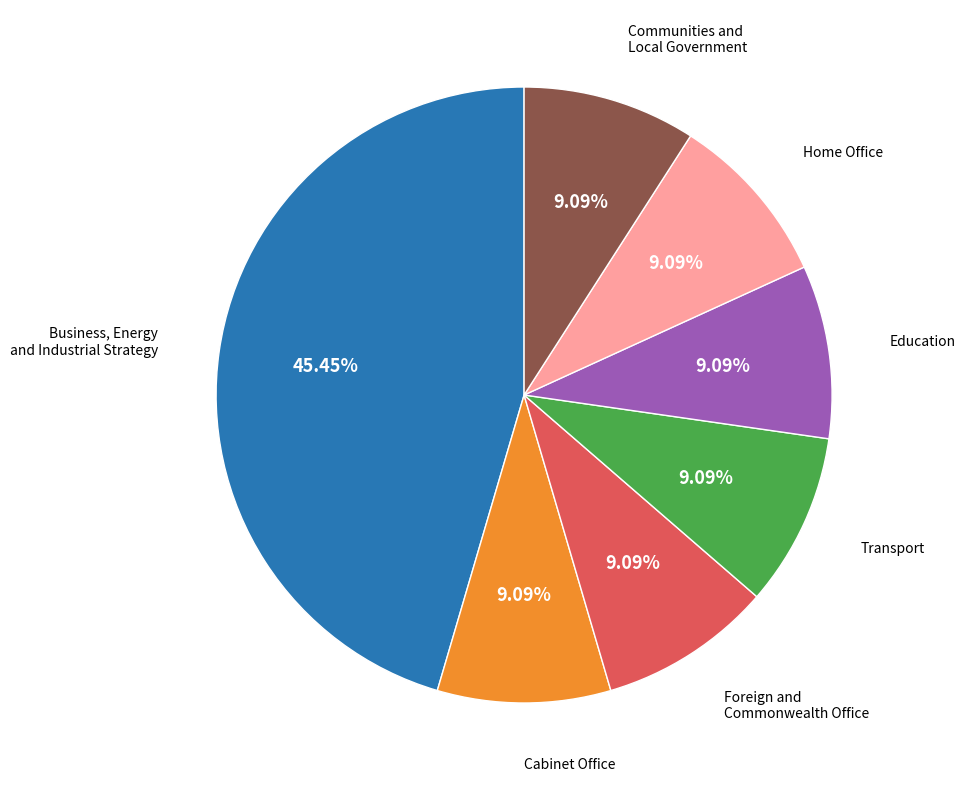

How many slices are in this pie chart?

7